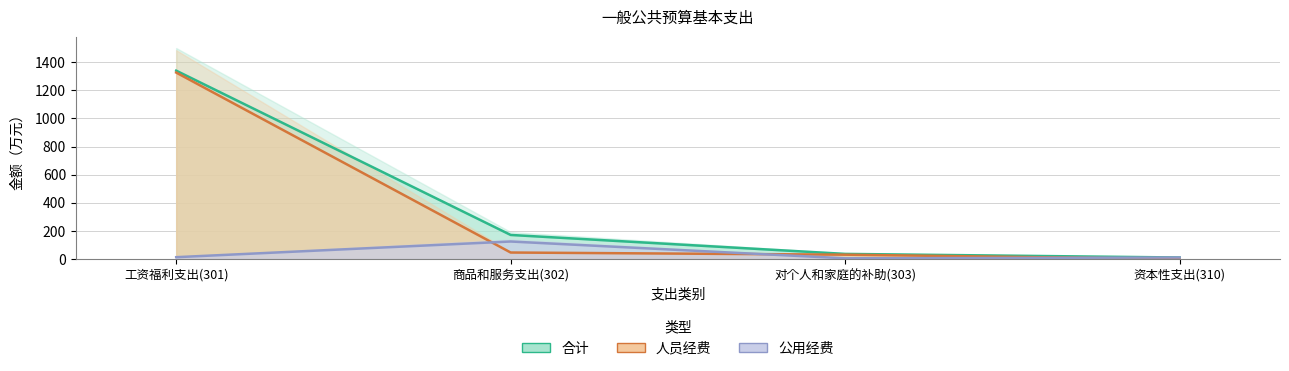

True or false: 合计 and 人员经费 intersect in this chart.

False